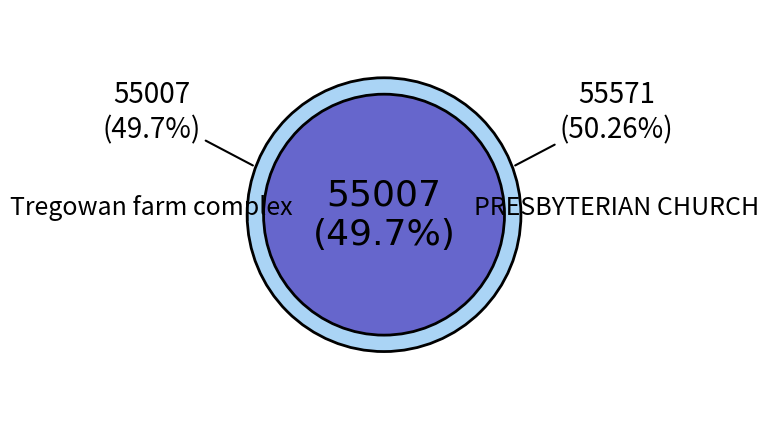

How many segments does this pie chart have?

2